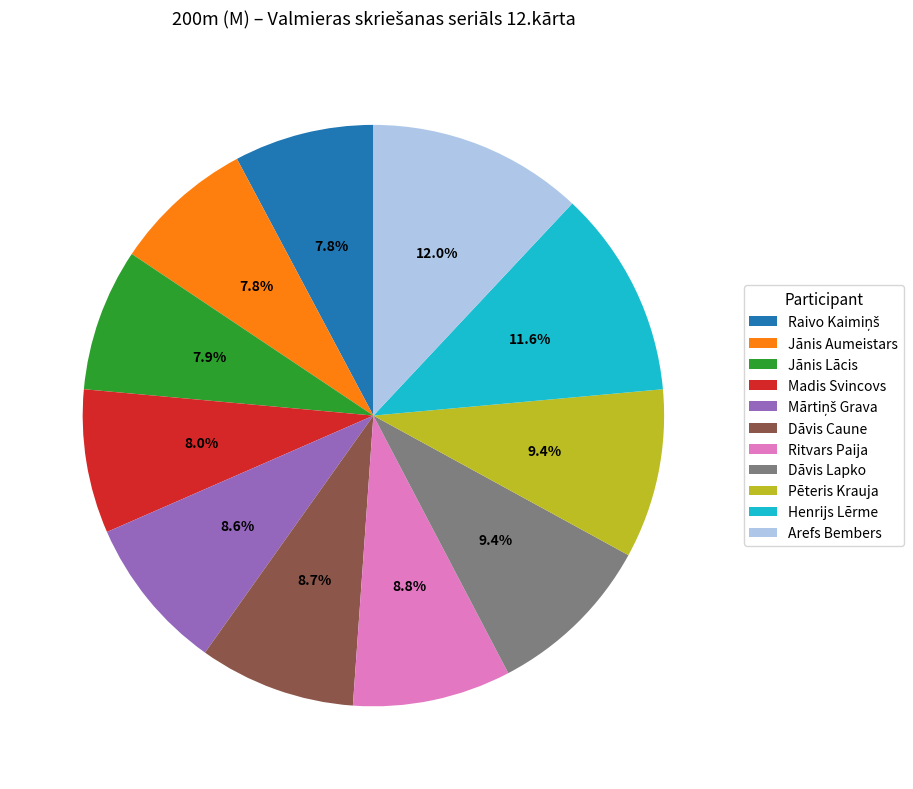

Is there any slice that represents more than half of the pie?

No